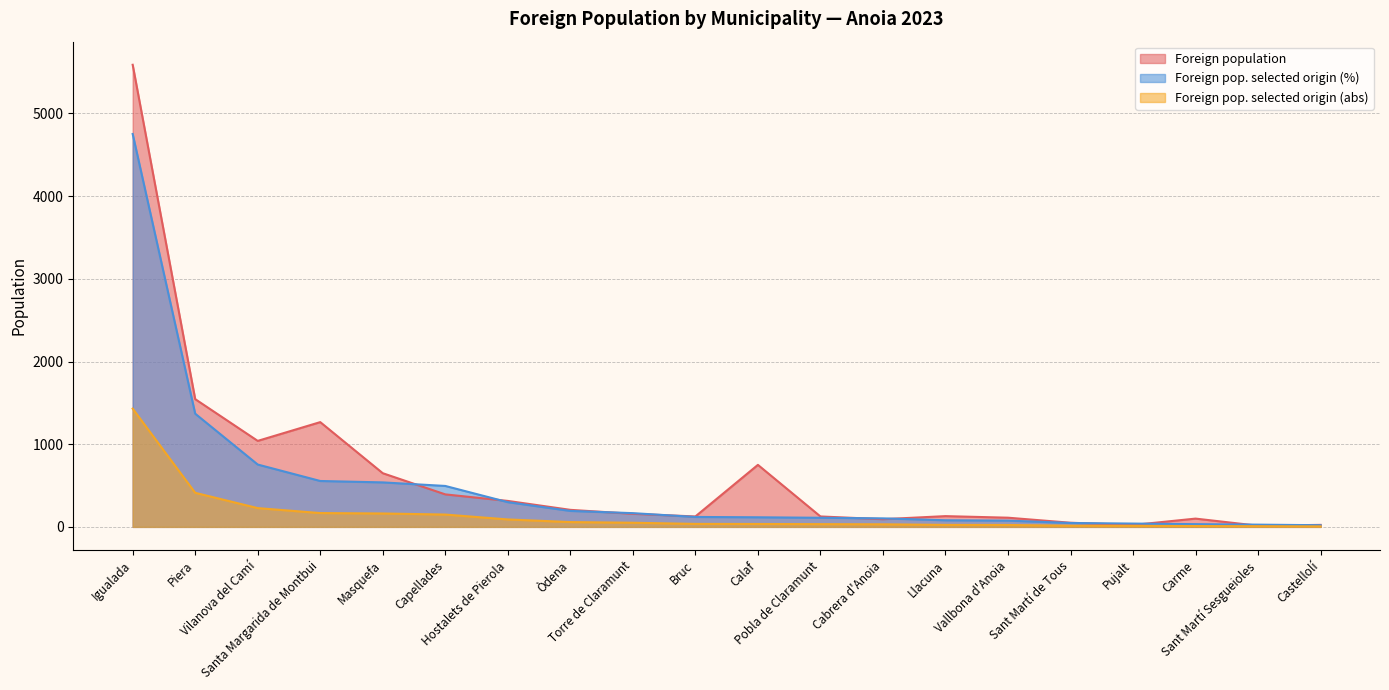

True or false: Foreign pop. selected origin (%) and Foreign pop. selected origin (abs) intersect in this chart.

False